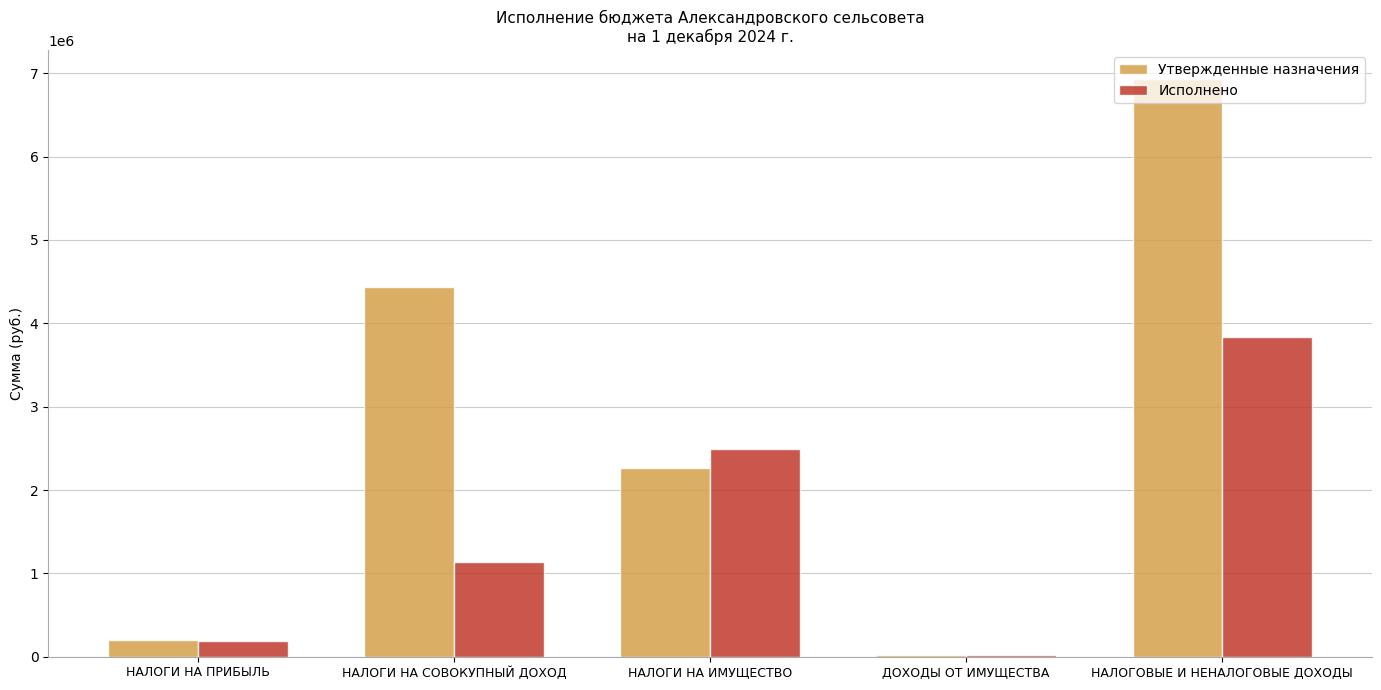

What is the sum of the Утвержденные назначения values at НАЛОГИ НА СОВОКУПНЫЙ ДОХОД and ДОХОДЫ ОТ ИМУЩЕСТВА?

4458273.0